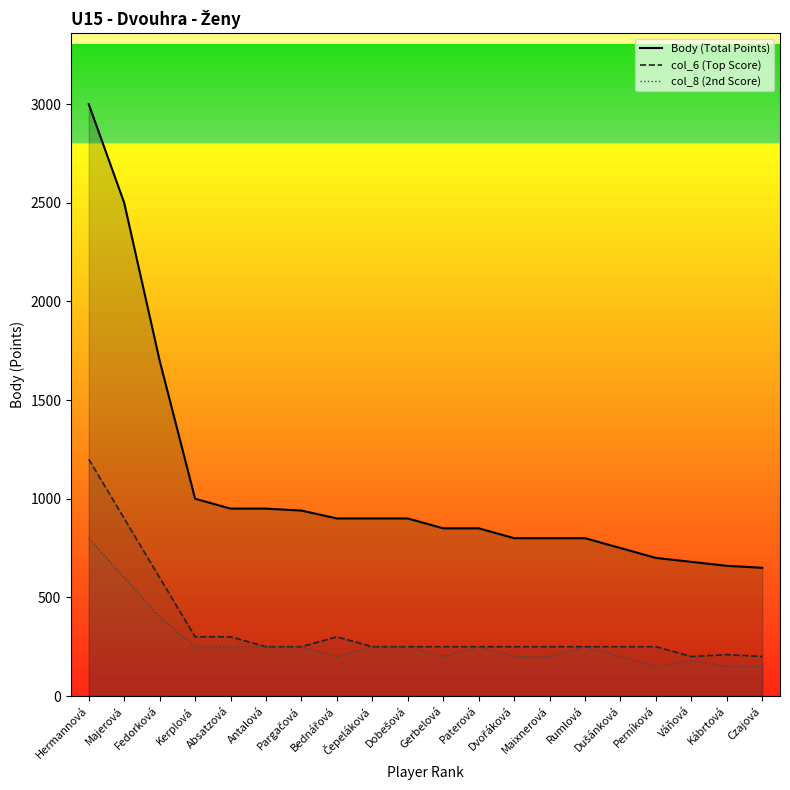

Reading right to left, list all the values displayed in this chart.

Body (Total Points): 650	660	680	700	750	800	800	800	850	850	900	900	900	940	950	950	1000	1700	2500	3000
col_6 (Top Score): 200	210	200	250	250	250	250	250	250	250	250	250	300	250	250	300	300	600	900	1200
col_8 (2nd Score): 150	150	180	150	200	250	200	200	250	200	250	250	200	250	250	250	250	400	600	800